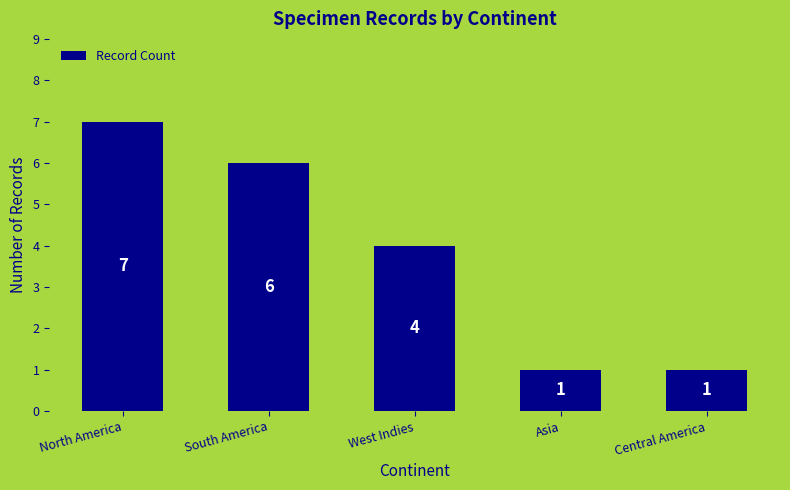

What is the value of the 2nd bar from the left?

6